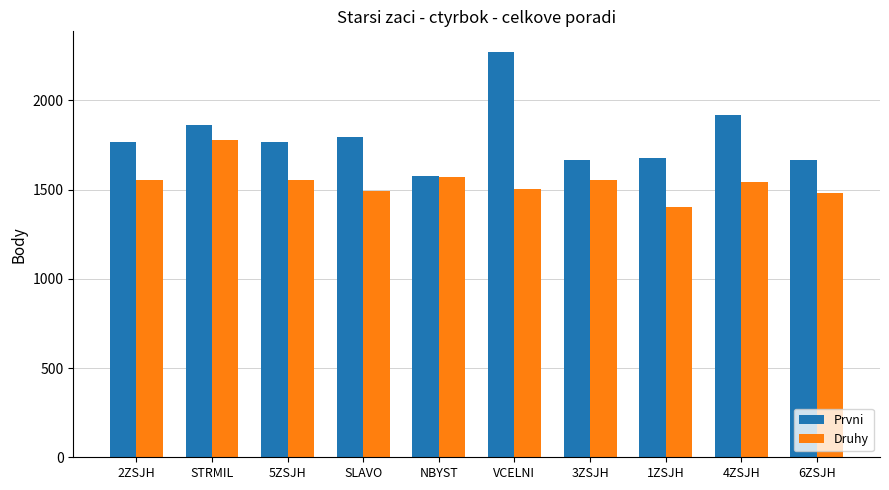

What is the highest value of the Prvni series?

2274